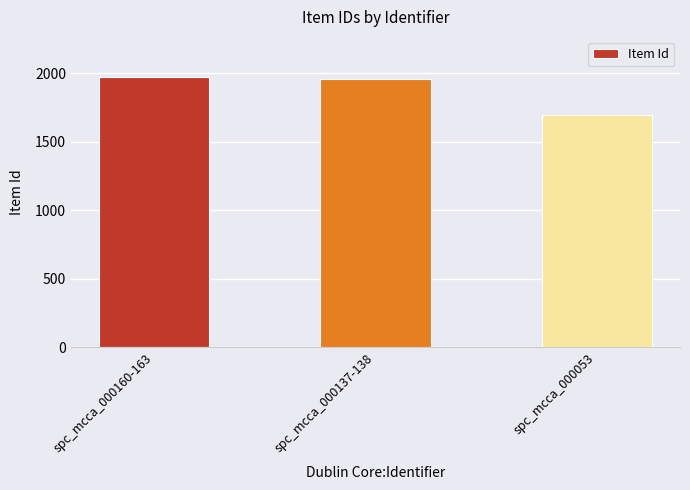

How many data points are less than 1958?

1